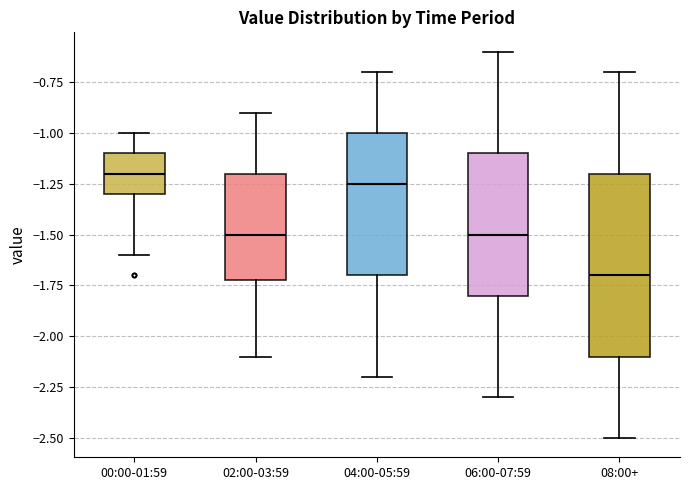

Reading left to right, transcribe this box plot: for each box, give where its median line is, the range the box spans, and where its two whiskers end, as read against the y-axis. The values are not printed on the chart, so give them approximately, as read against the axis.

00:00-01:59: median -1.20, box -1.30 to -1.10, whiskers -1.60 to -1.00
02:00-03:59: median -1.50, box -1.70 to -1.20, whiskers -2.10 to -0.90
04:00-05:59: median -1.25, box -1.70 to -1.00, whiskers -2.20 to -0.70
06:00-07:59: median -1.50, box -1.80 to -1.10, whiskers -2.30 to -0.60
08:00+: median -1.70, box -2.10 to -1.20, whiskers -2.50 to -0.70